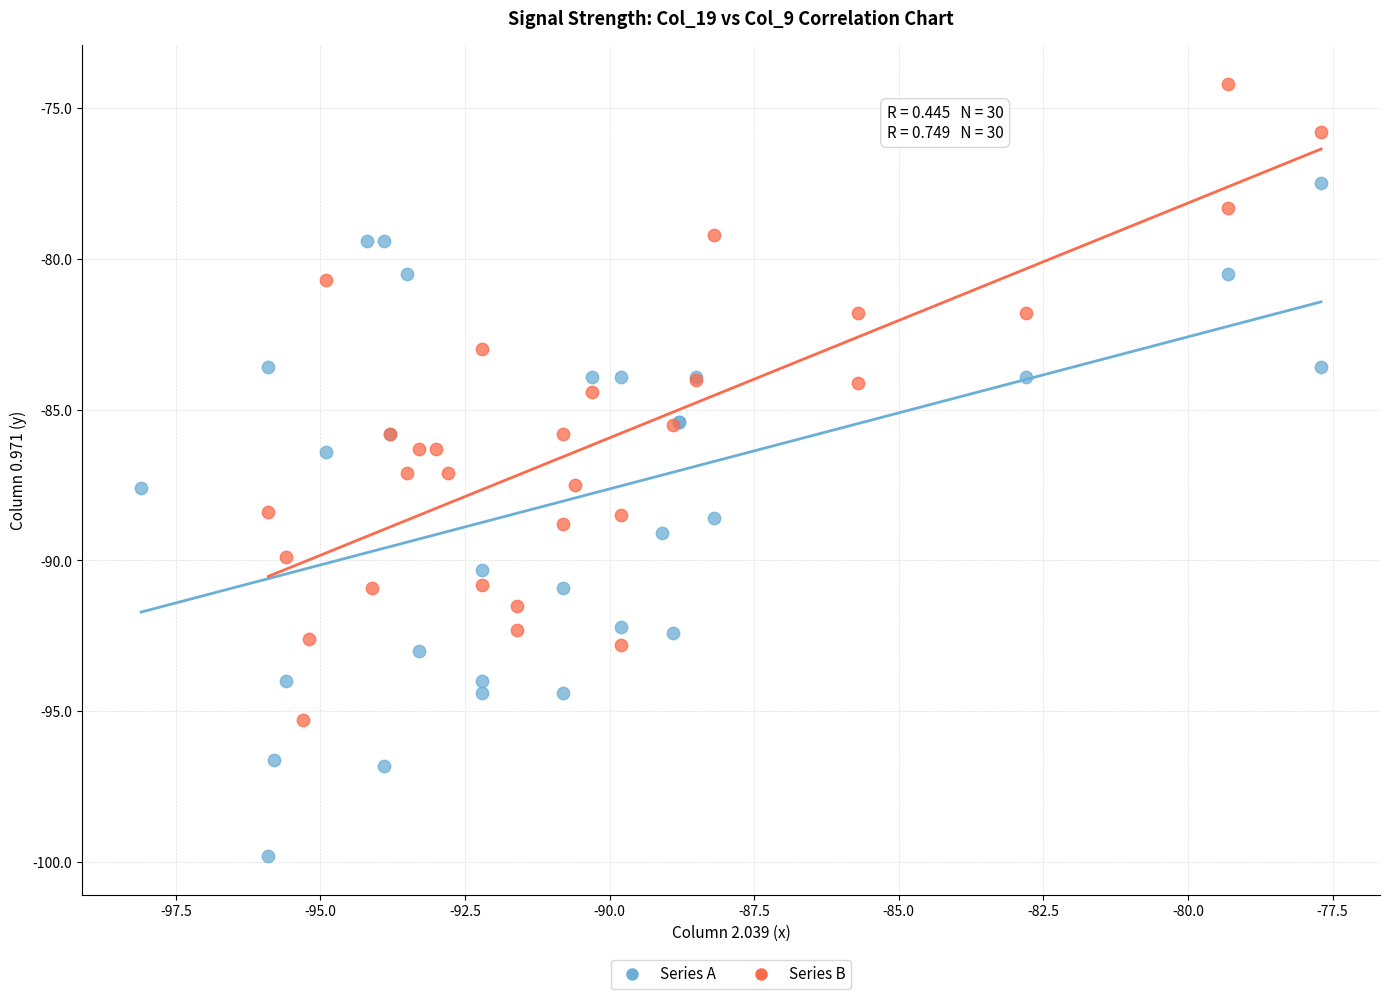

Which series has the largest Y range (max minus min)?

Series A